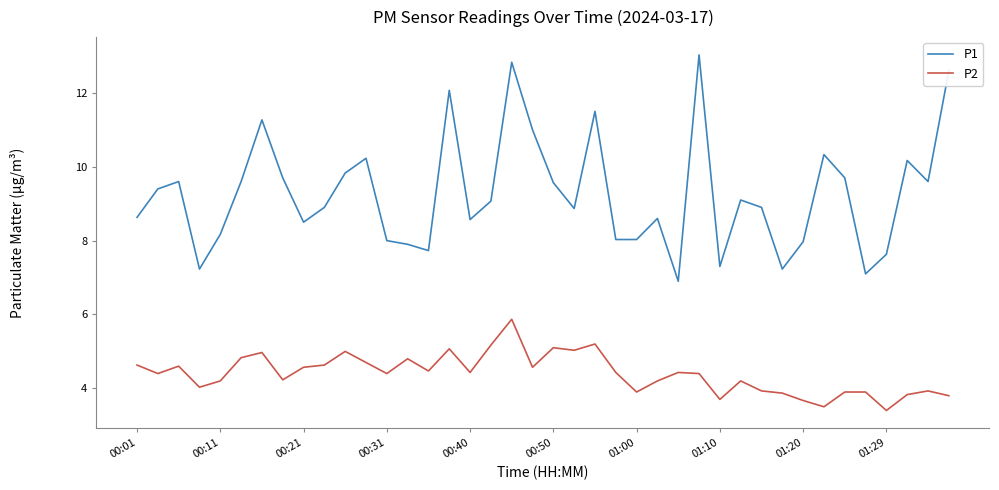

What is the smallest value displayed?

3.4